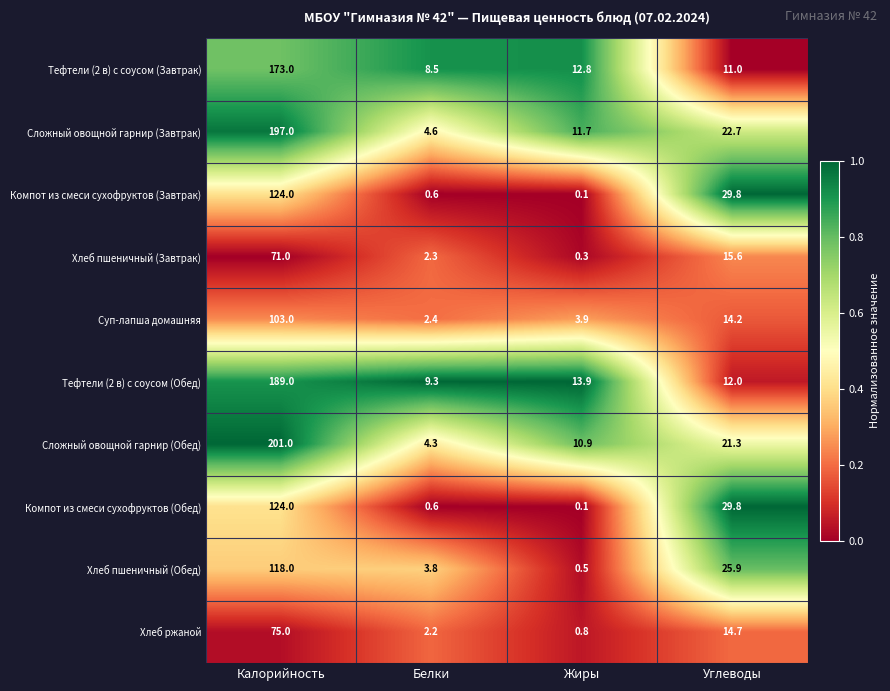

What is the sum of all Хлеб пшеничный (Обед) values?

148.2